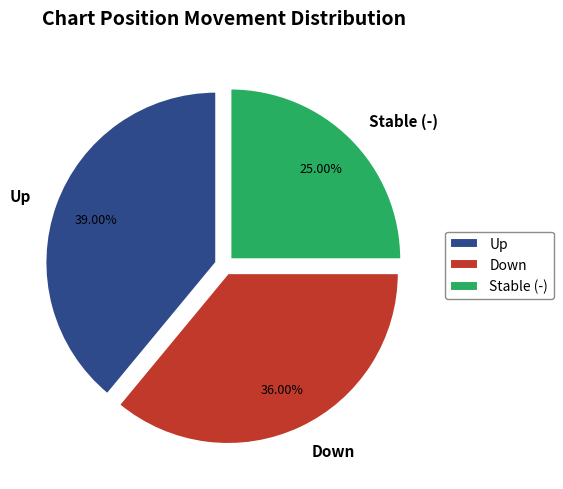

Does any single category account for the majority?

No